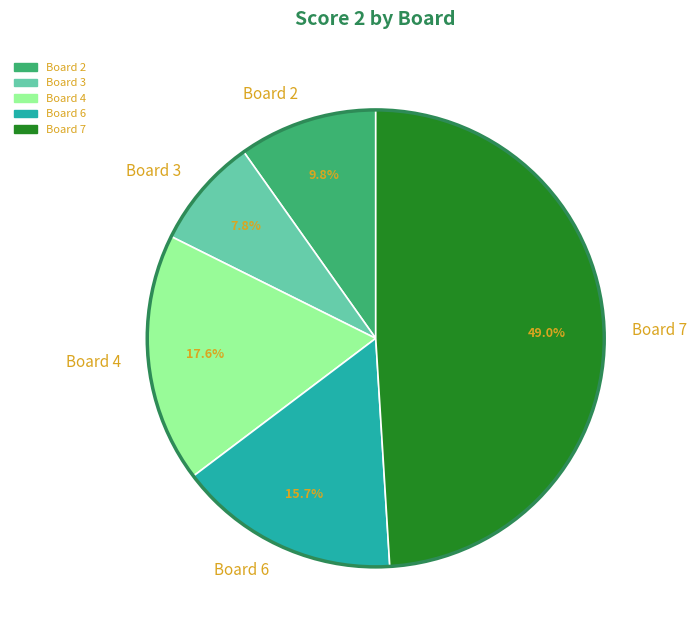

Which category has the biggest portion of the pie?

Board 7